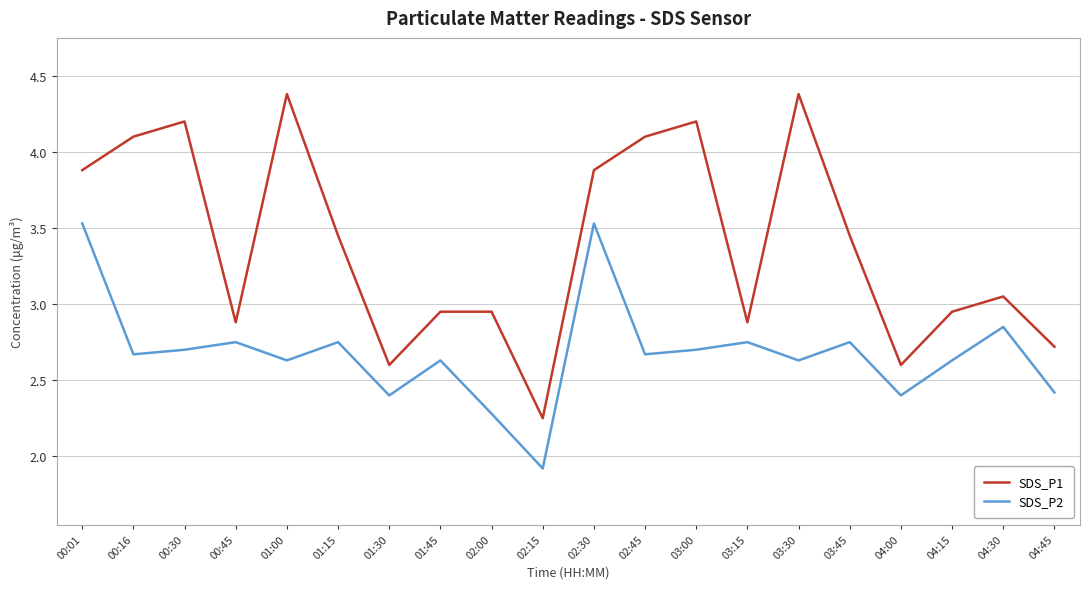

At which label does SDS_P1 first exceed 3?

00:01